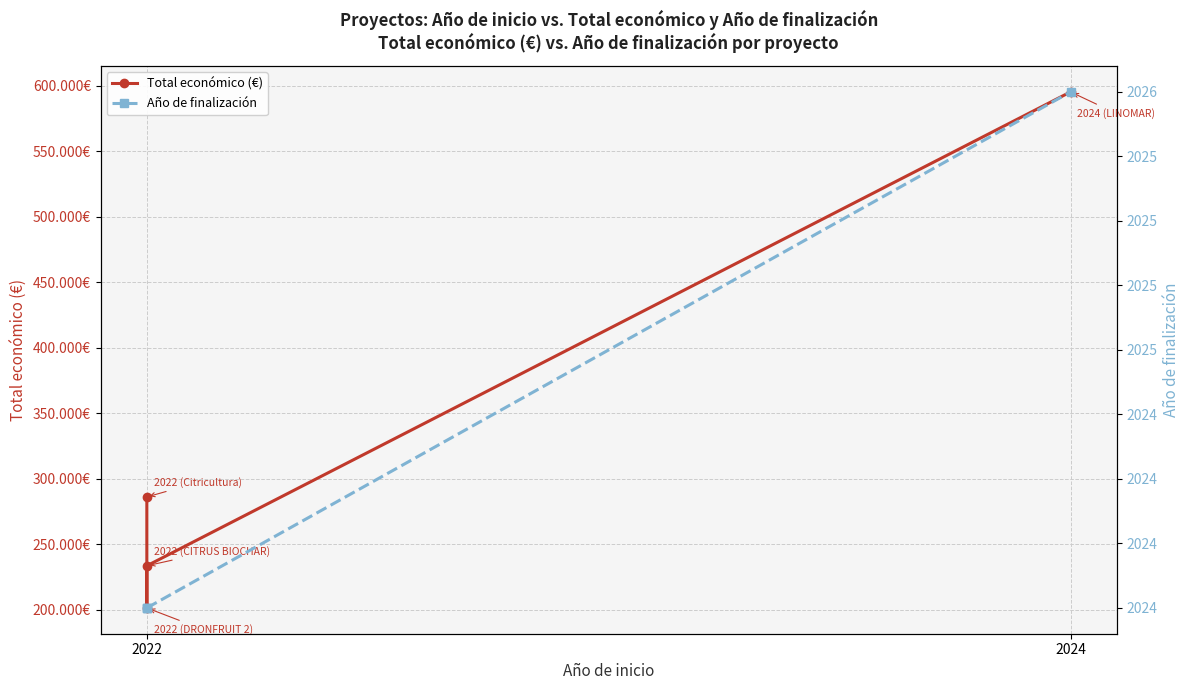

How many values in the Total económico (€) series exceed 286033?

1